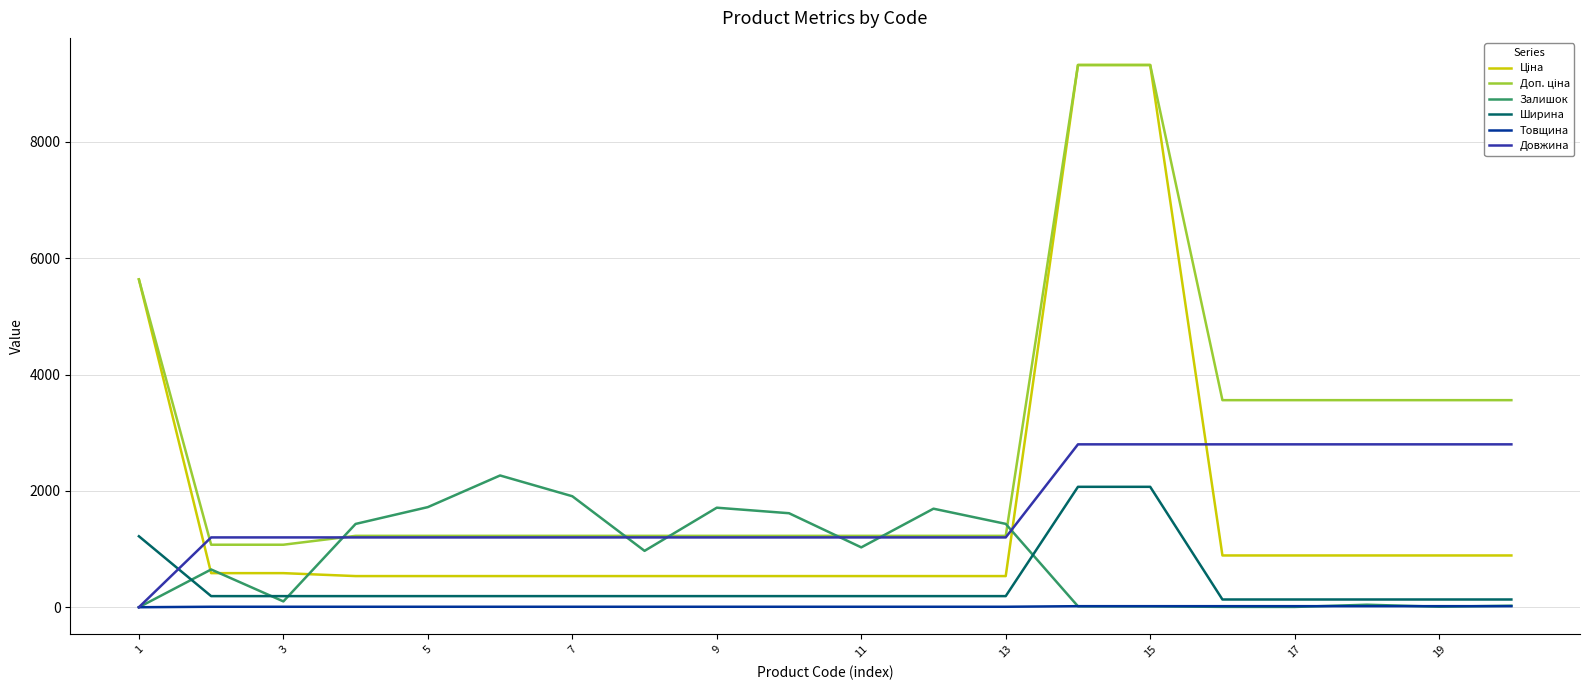

True or false: Довжина and Ширина cross at least once.

True